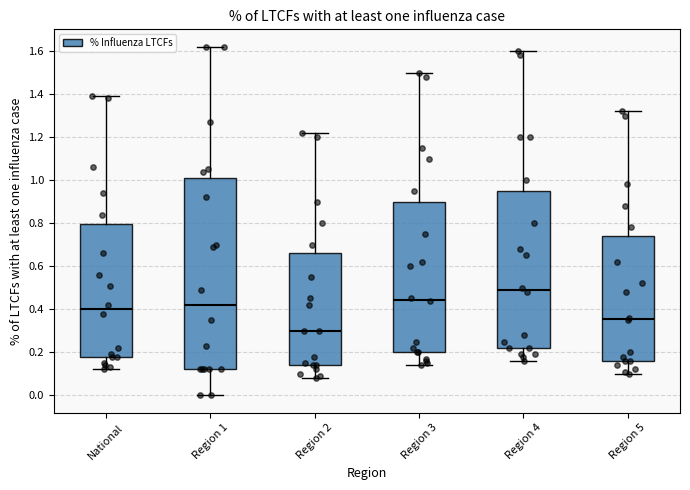

Comparing the boxes themselves (not the whiskers), which one is the tallest?

Region 1